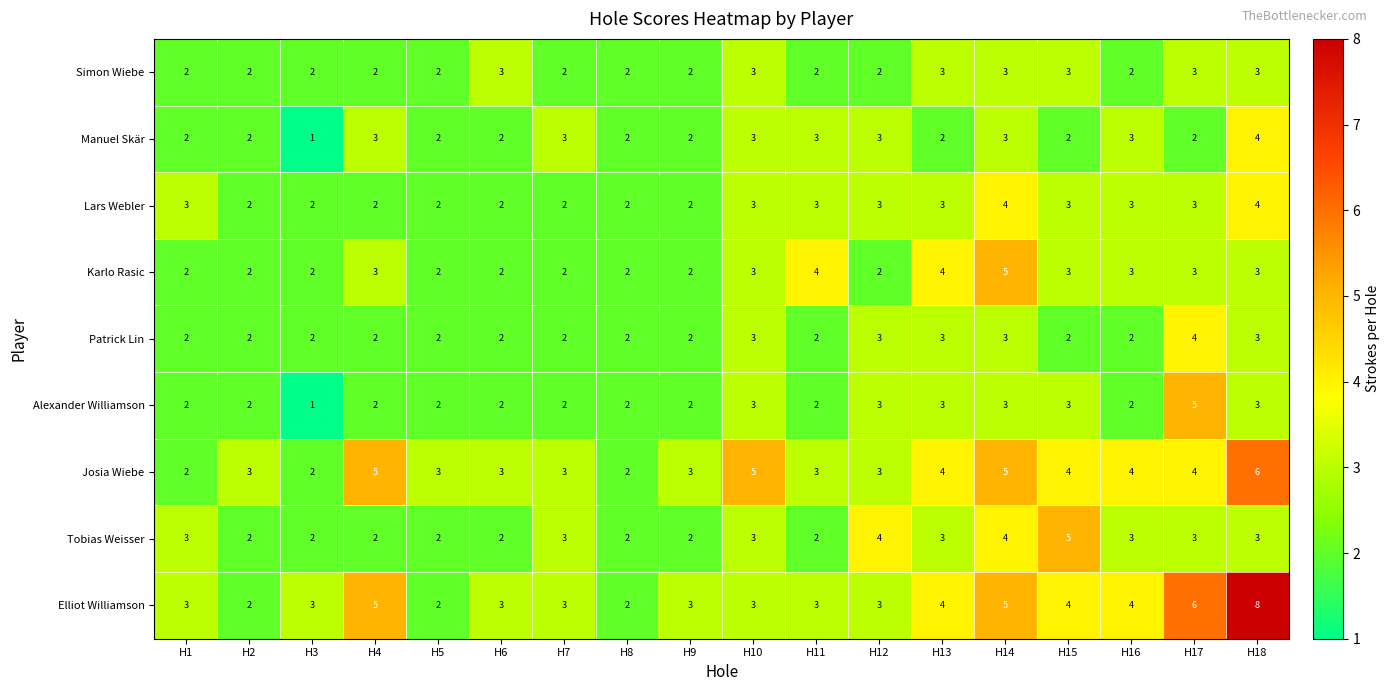

What is the difference between the second highest and second lowest values in the Josia Wiebe series?

3